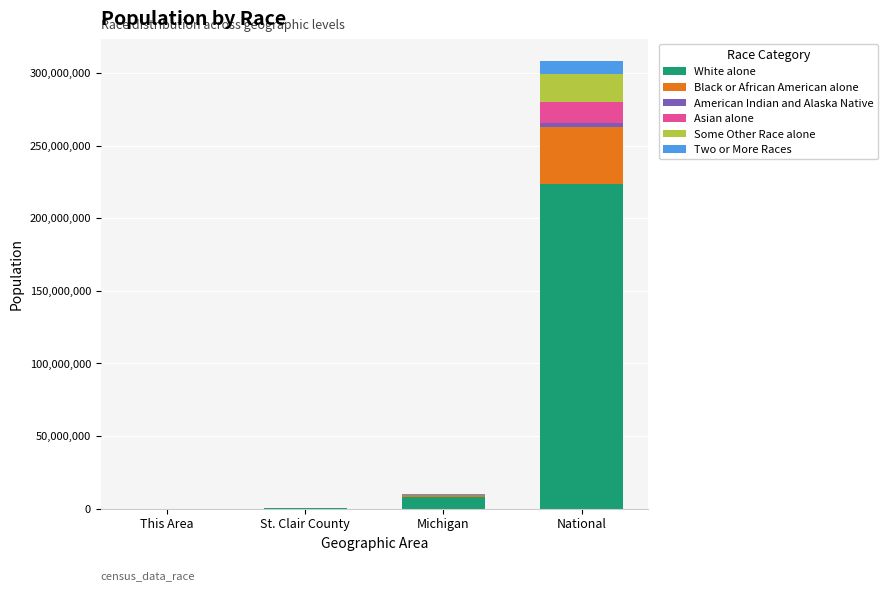

At which label is White alone closest to 111778422?

Michigan